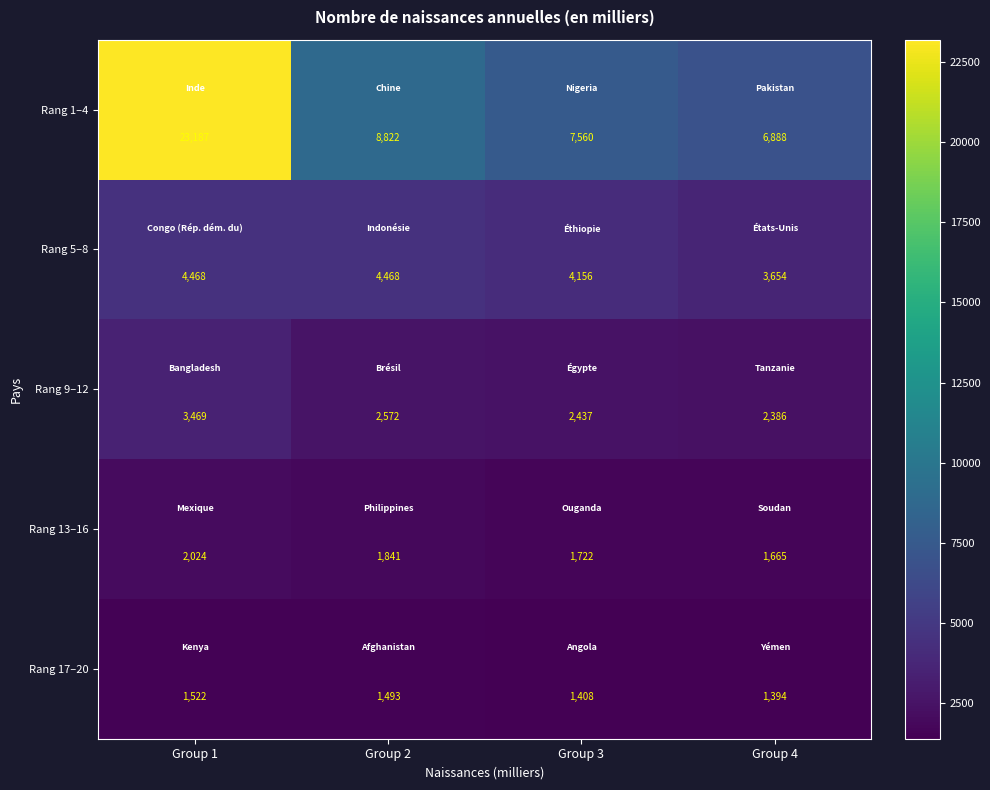

How many distinct data groups are displayed?

5